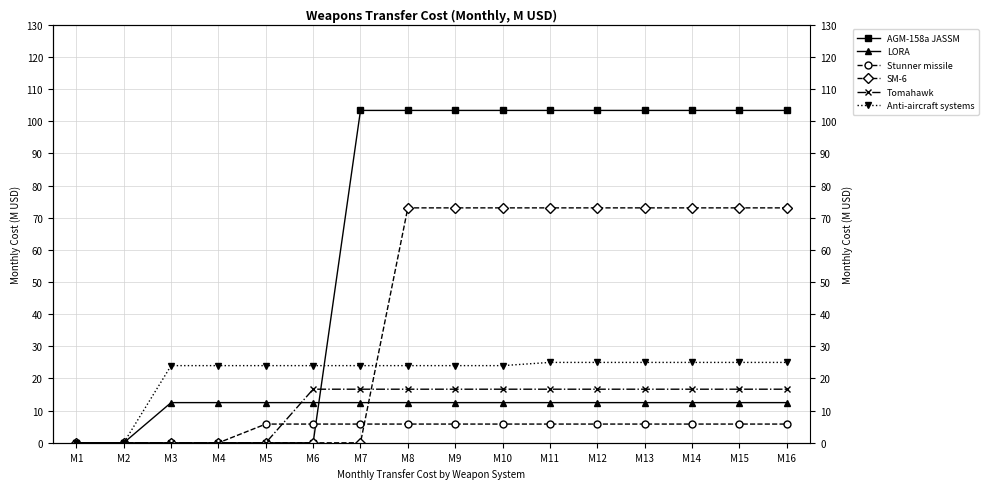

Where is LORA nearest to the value 6?

M1